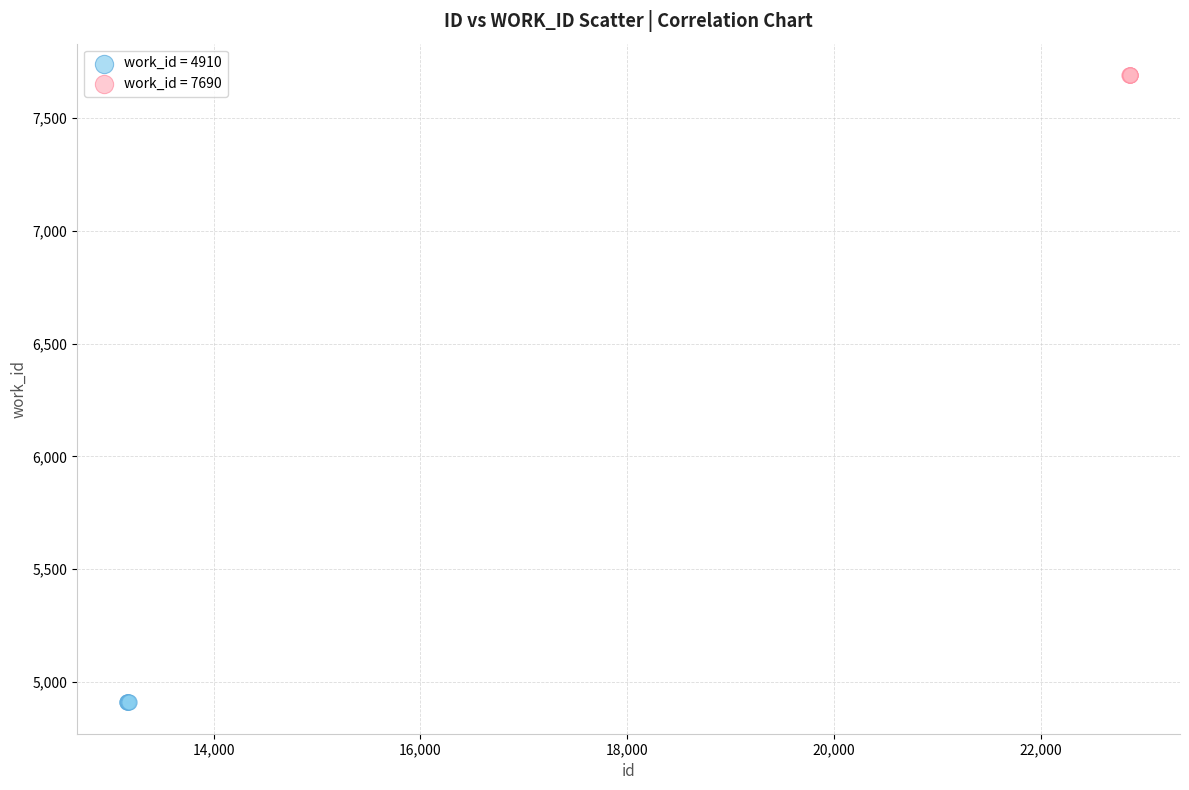

Which series contains the lowest Y value?

work_id = 4910